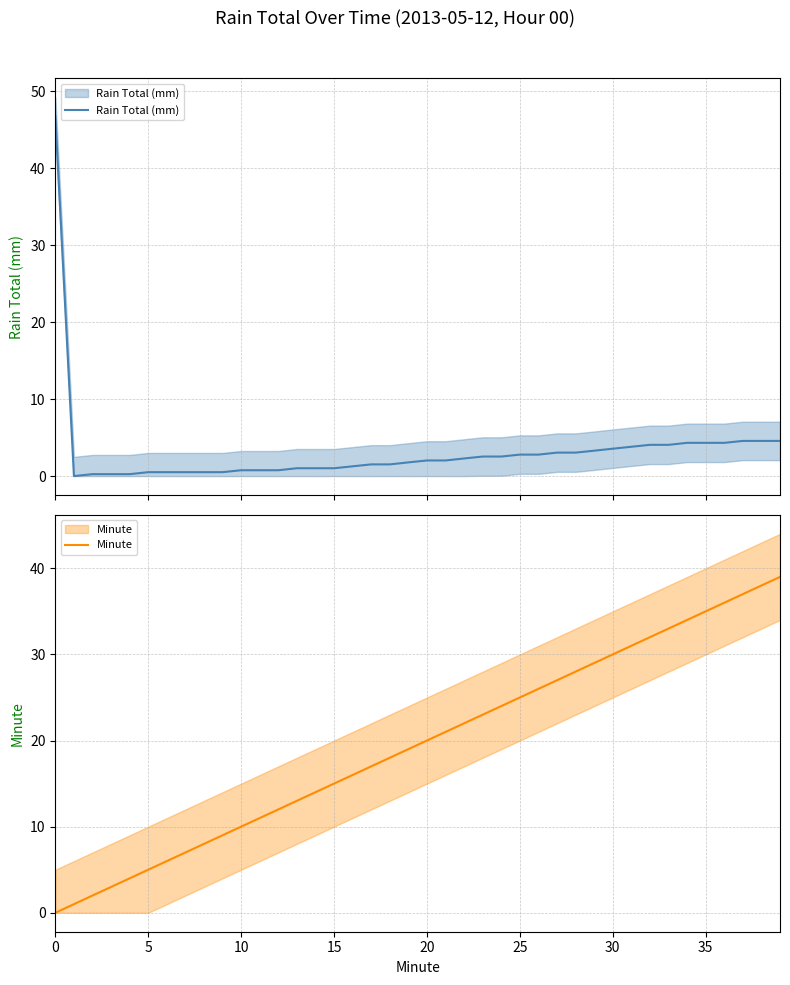

What is the label of the 4th point from the right?

36